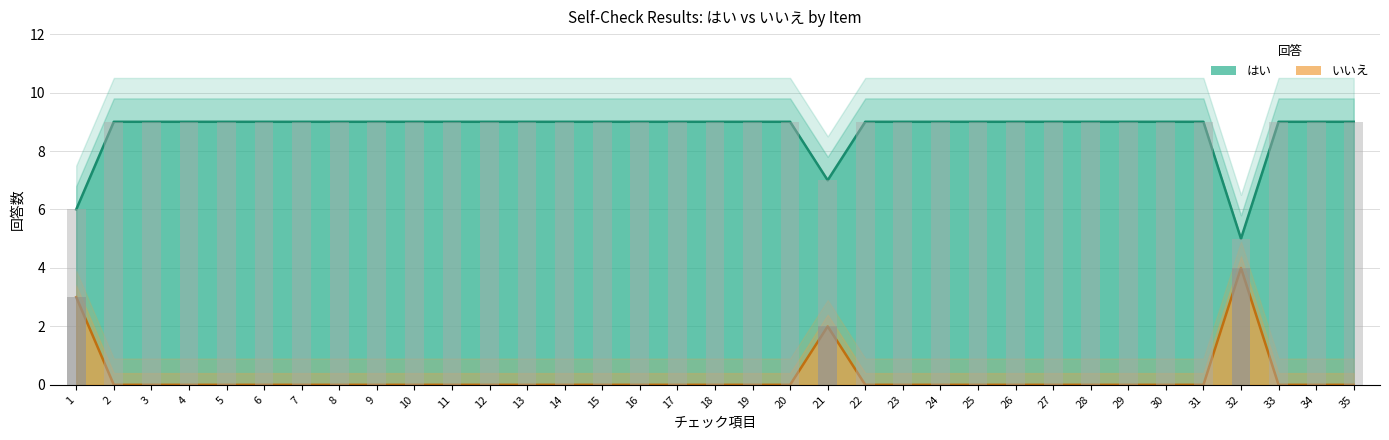

Which series has the largest total across all categories?

はい (line)